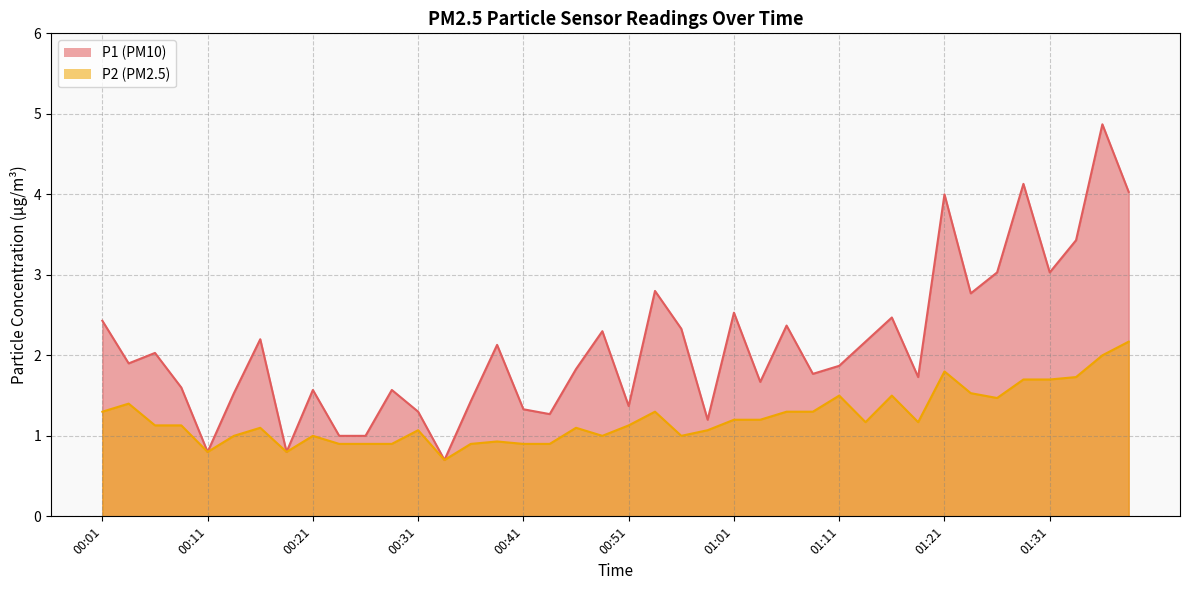

Is the value of P1 at 00:46 greater than the value of P2 at 00:31?

Yes